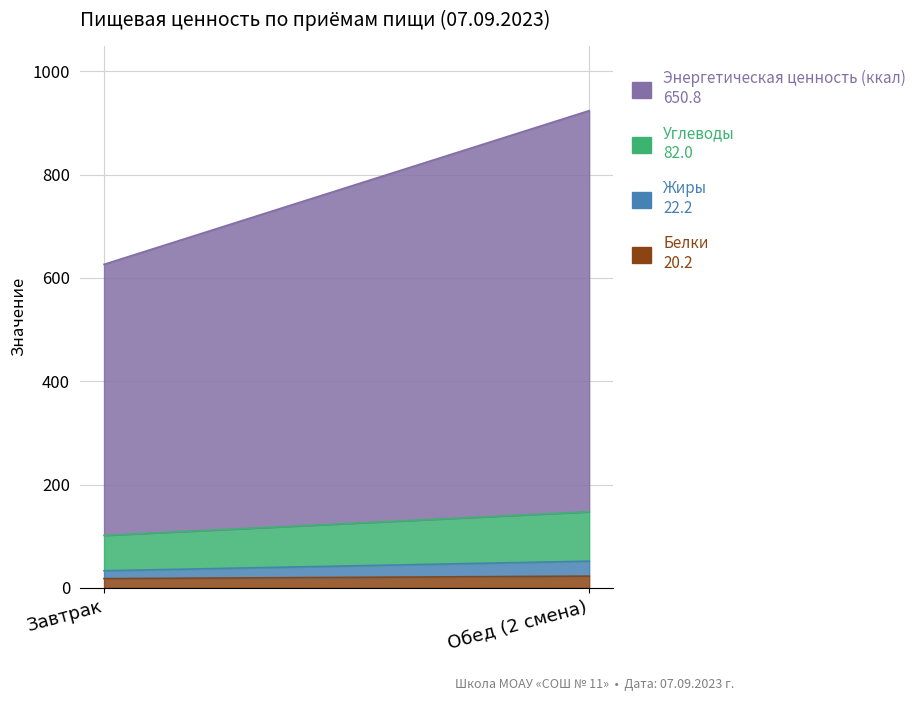

How many lines are shown in the chart?

4